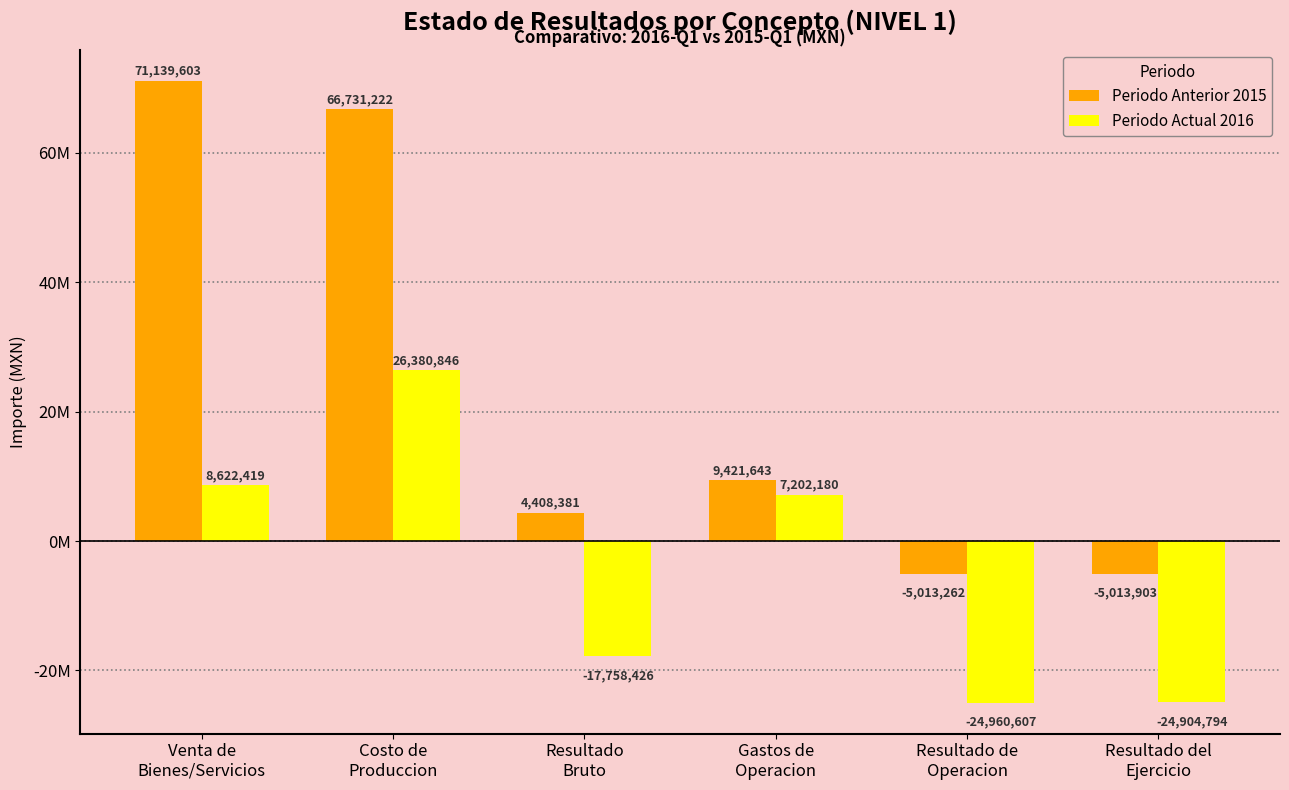

The Periodo Actual 2016 series shows 8622419 at Venta de
Bienes/Servicios. True or false?

True